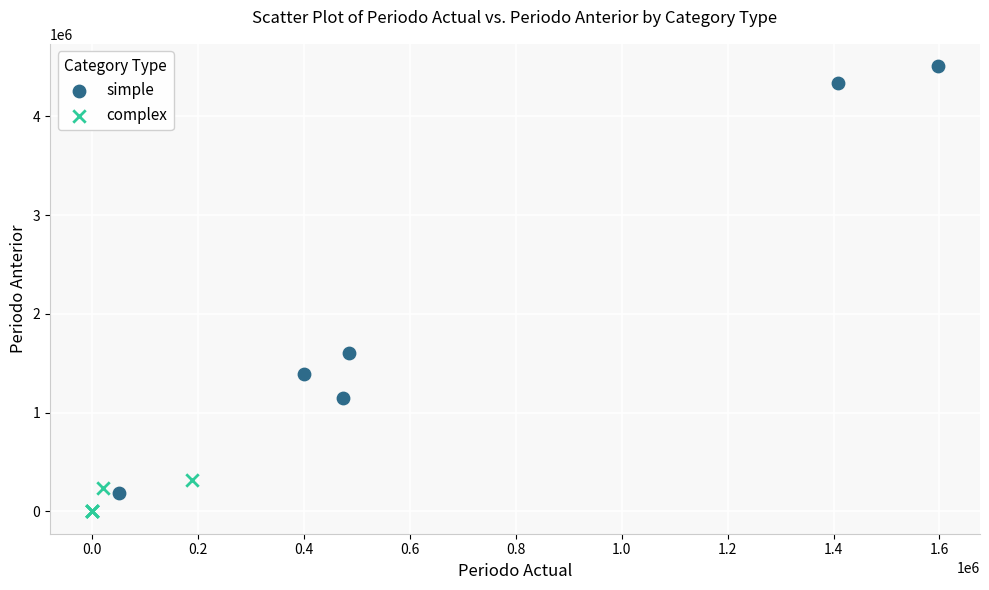

Which series has the largest Y range (max minus min)?

simple